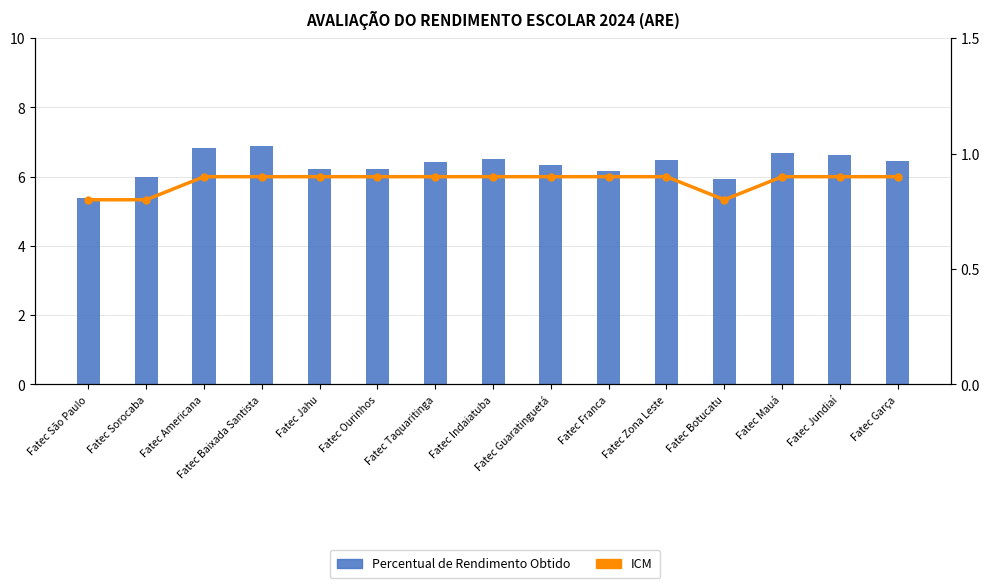

Which series has the widest spread of values?

Percentual de Rendimento Obtido